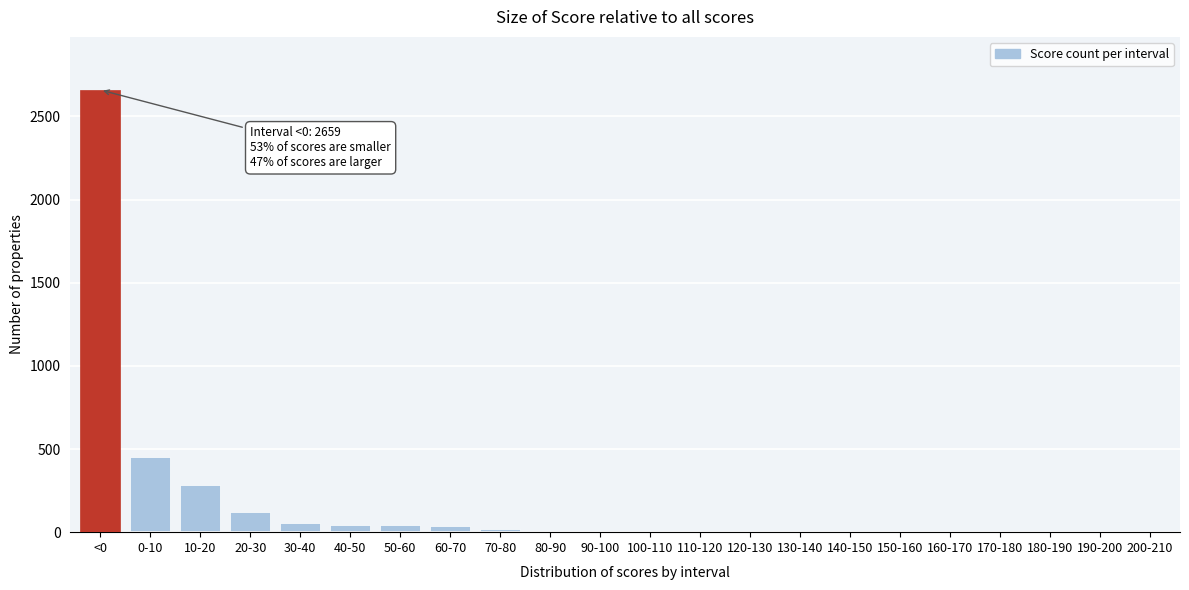

Where is the data nearest to the value 1329?

0-10